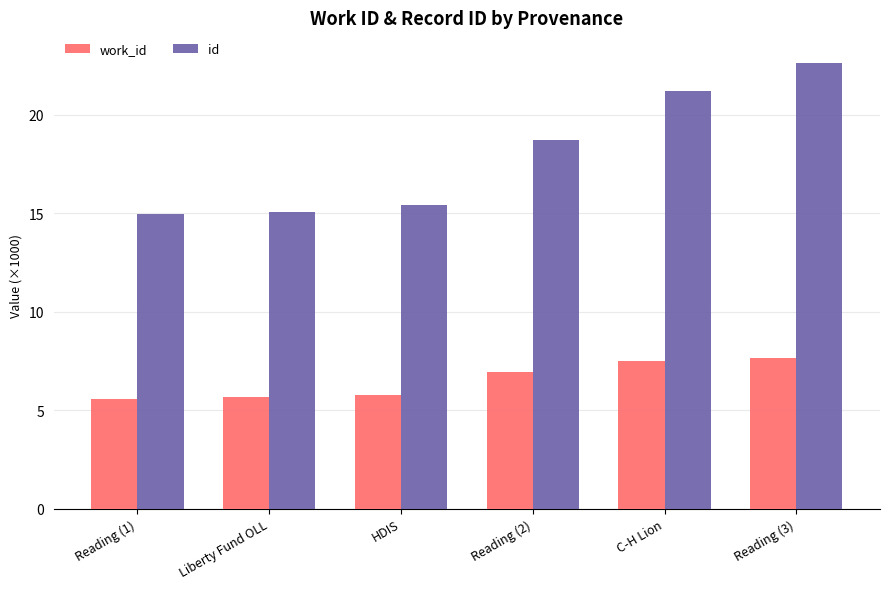

What position from the right is Reading (1)?

6